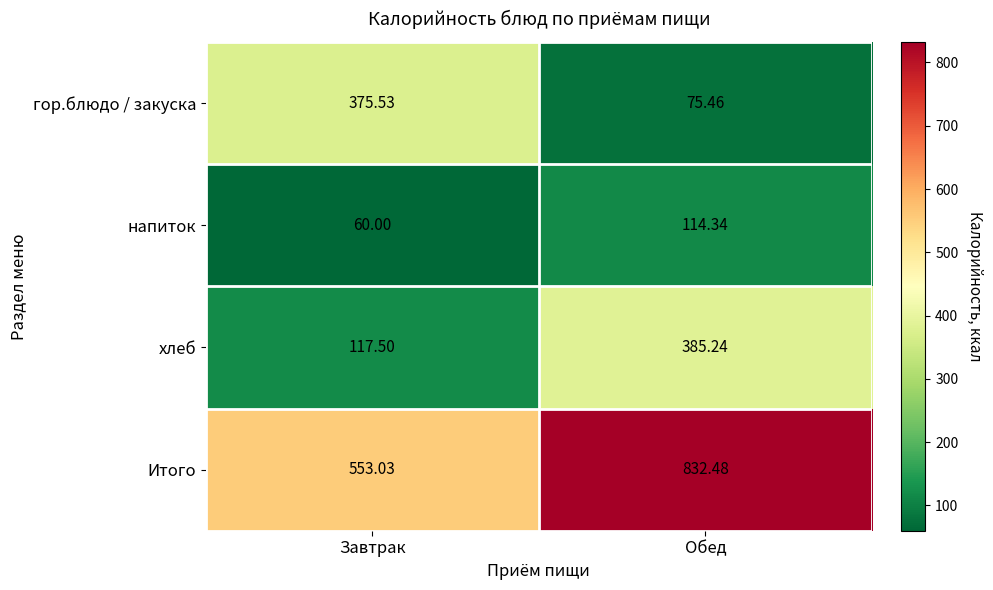

Which series has the widest spread of values?

гор.блюдо / закуска